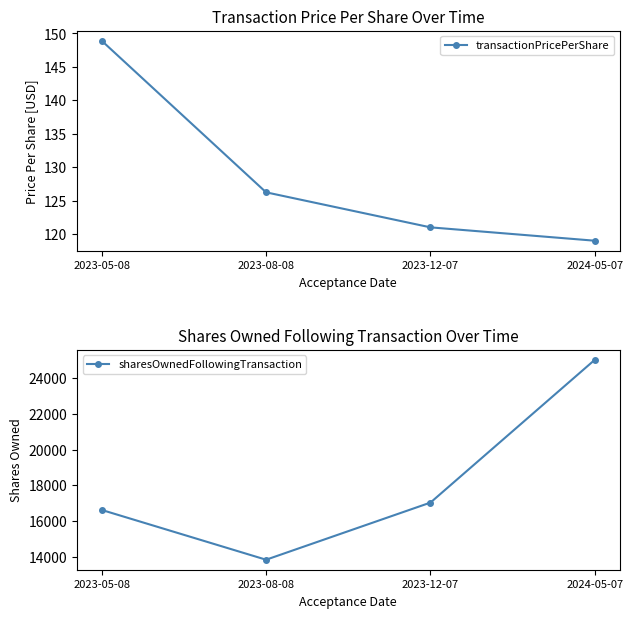

The transactionPricePerShare series shows 121.0 at 2023-12-07. True or false?

True